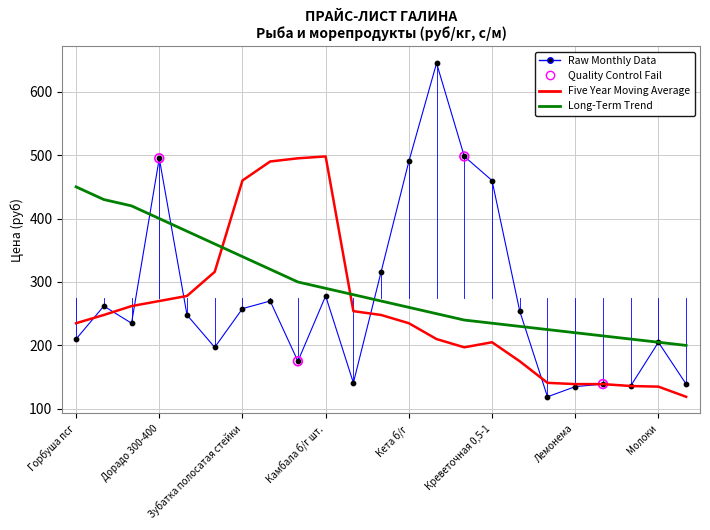

What is the maximum value for Five Year Moving Average?

498